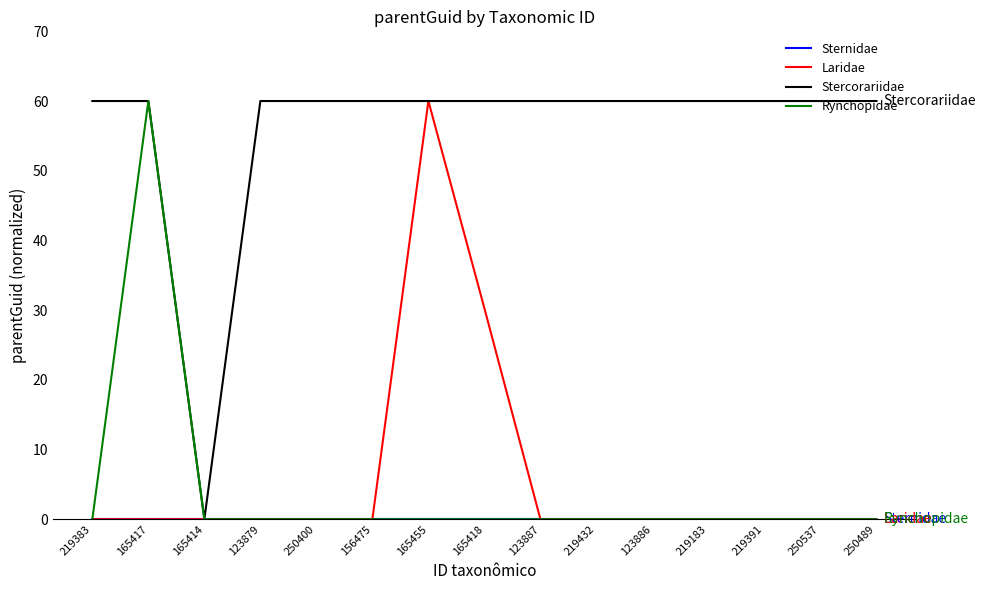

At which label does Stercorariidae first exceed 59?

219383